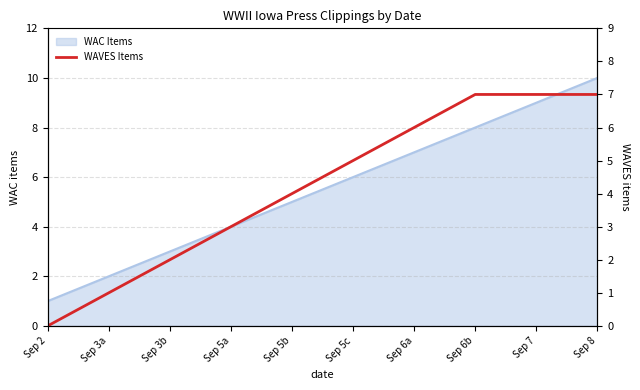

True or false: WAC Items has a value of 16 at Sep 8.

False